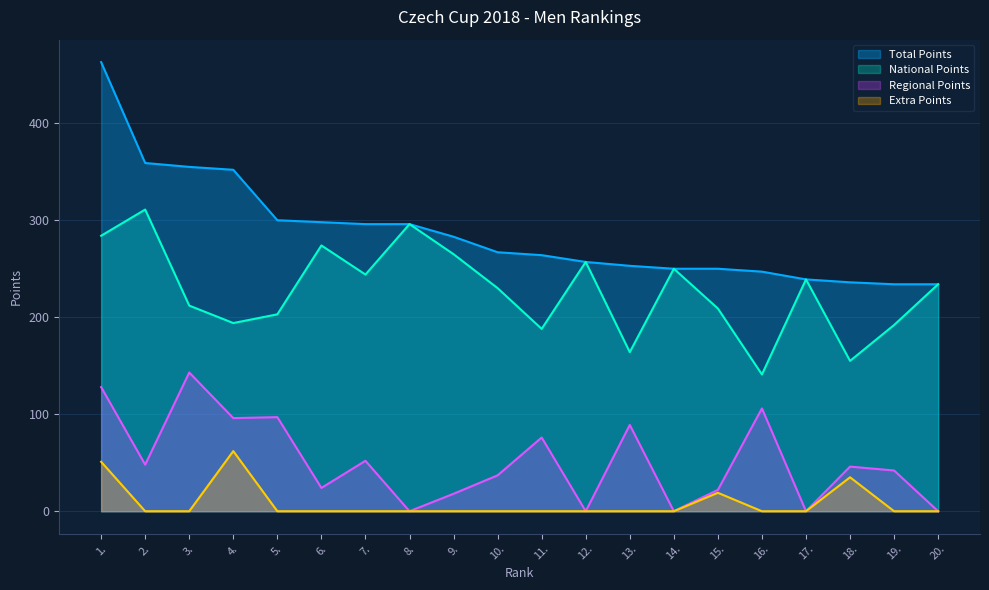

True or false: Total Points has more than 2 points higher than both neighbors.

False